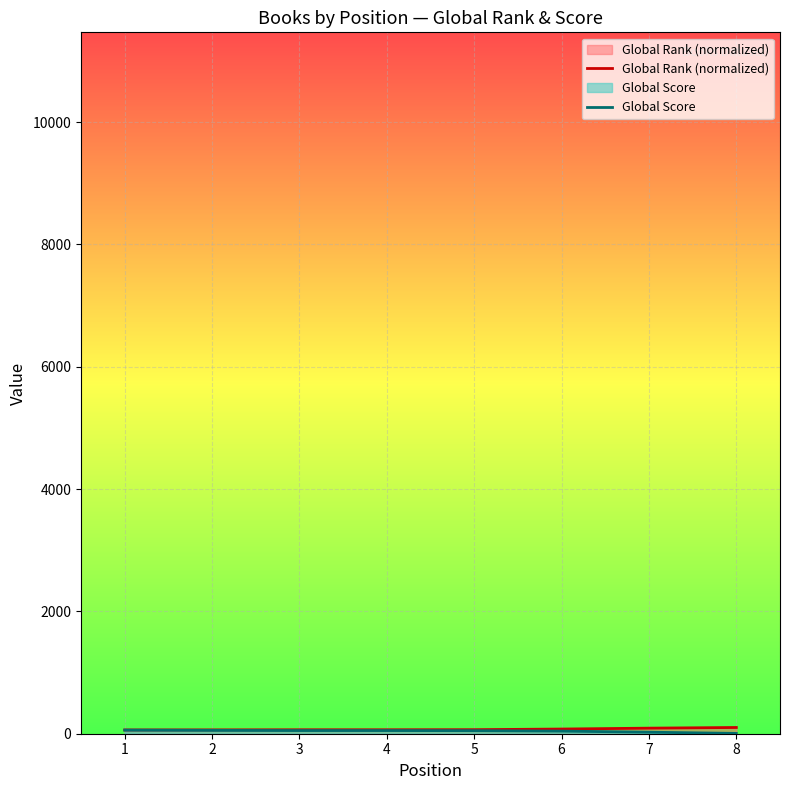

Which series has the largest range (max minus min)?

Global Score